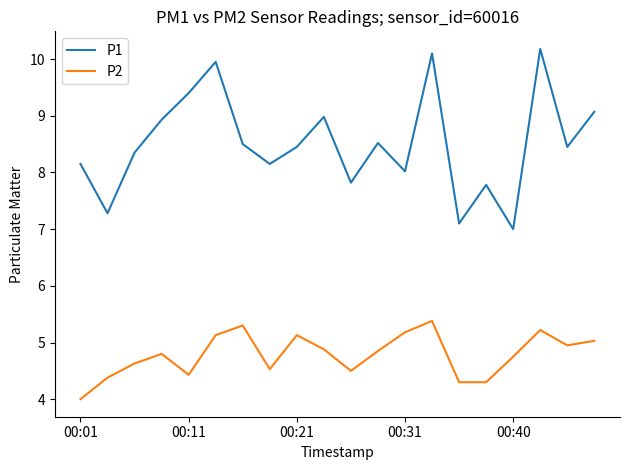

Rank the series by their average value, from lowest to highest.

P2, P1